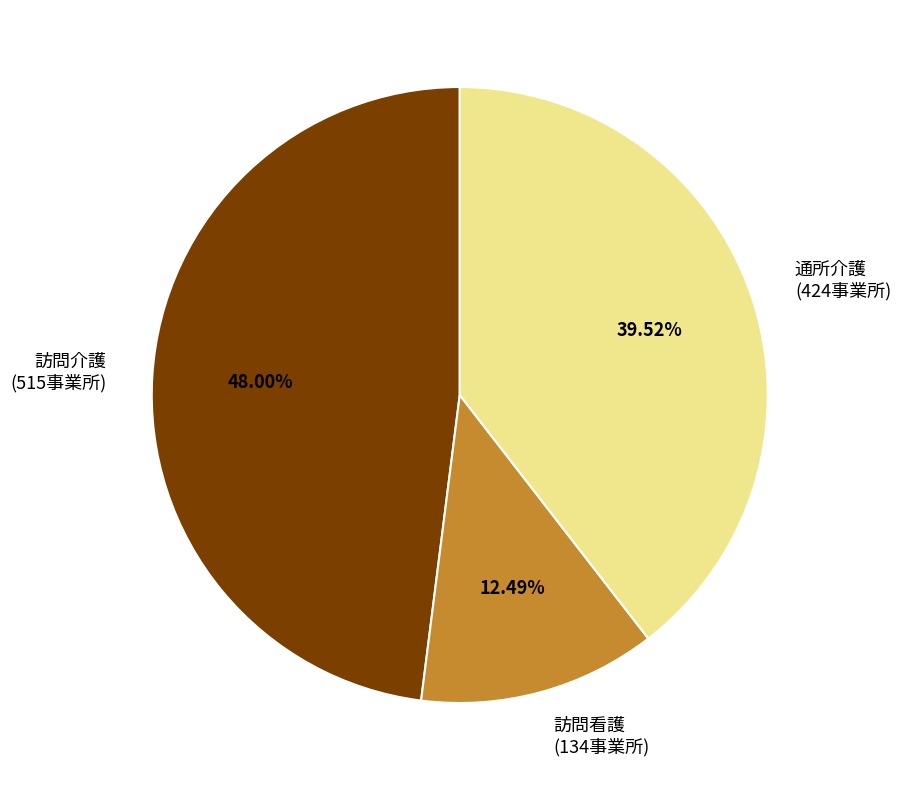

How many segments does this pie chart have?

3